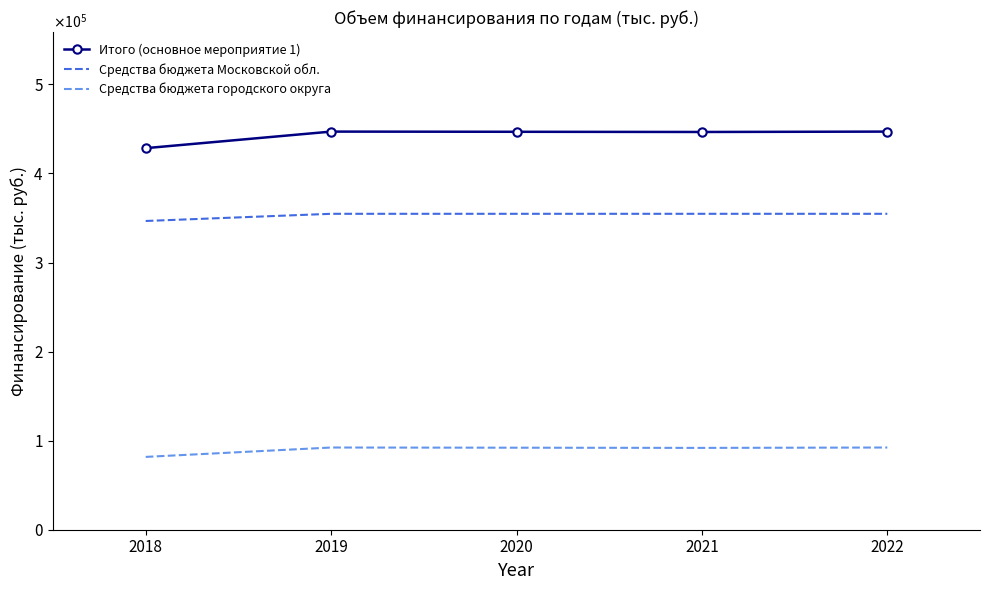

What is the difference between the maximum and minimum values in the Средства бюджета городского округа series?

10529